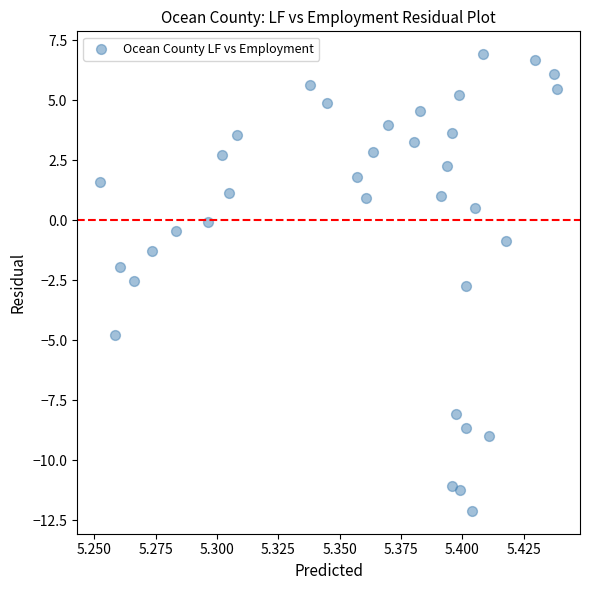

What is the range of Y values (max minus min)?

19.0